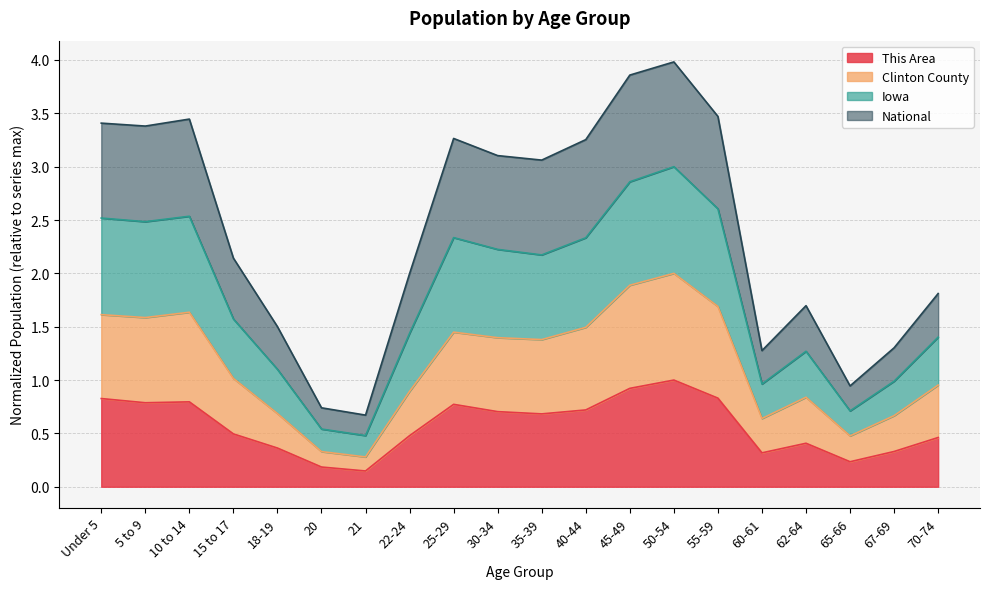

What is the total value across all series at 30-34?

3.1